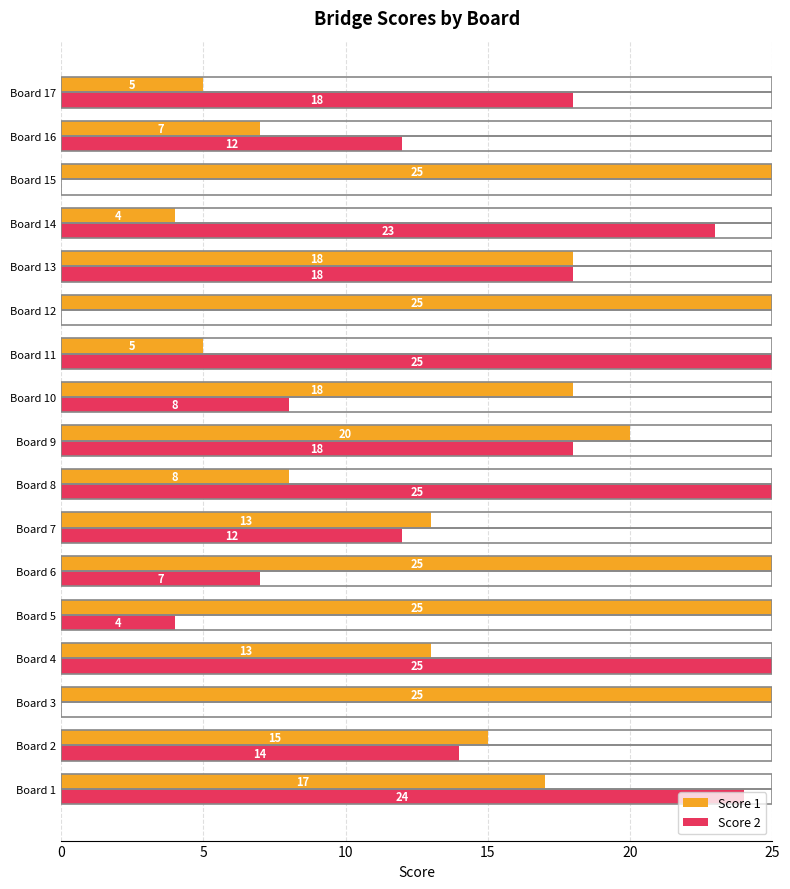

What are all the series names shown in the legend?

Score 1, Score 2